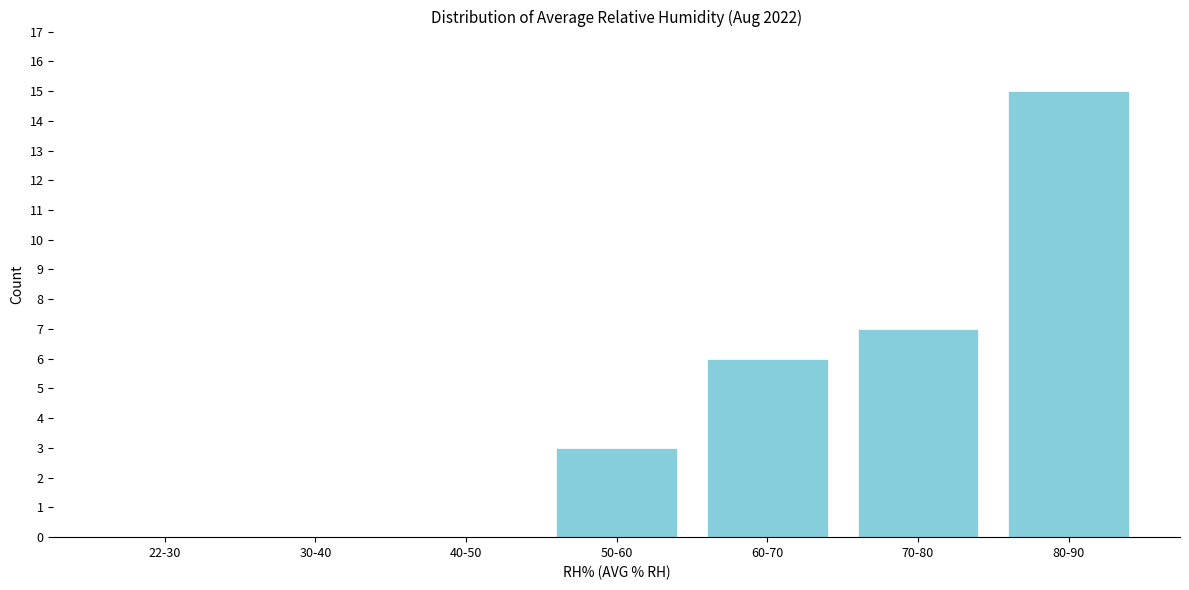

Reading right to left, list all the values displayed in this chart.

80-90=15	70-80=7	60-70=6	50-60=3	40-50=0	30-40=0	22-30=0